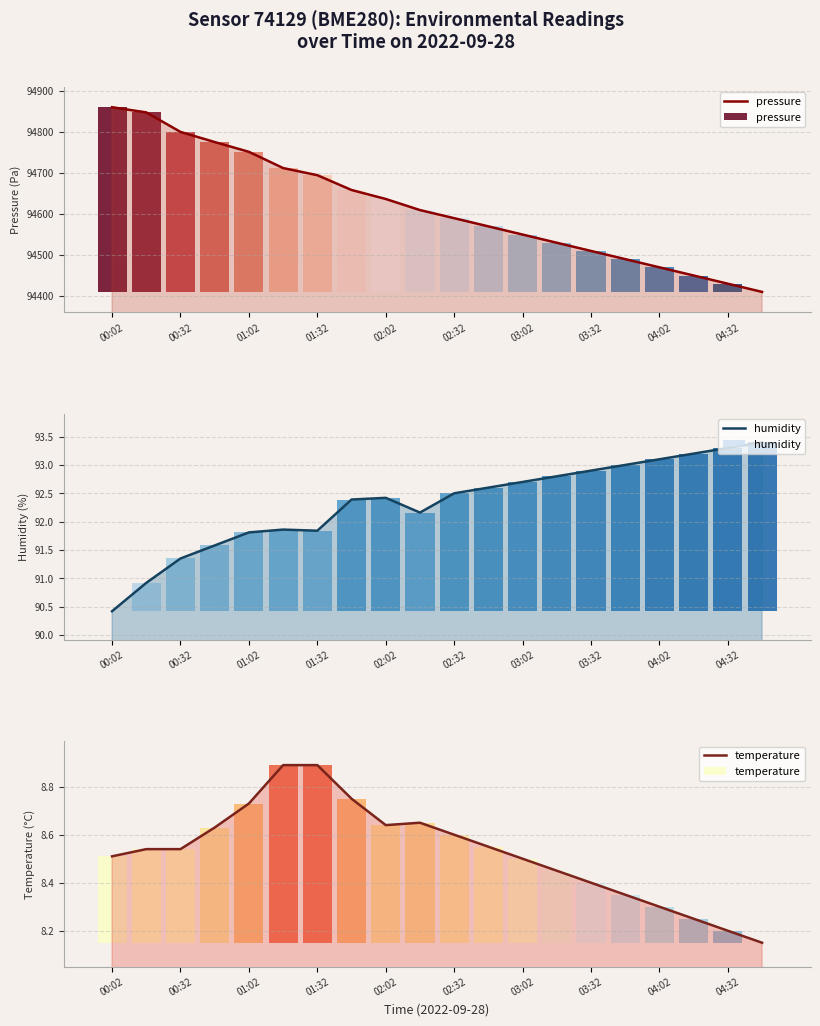

Rank the series at 04:02 from lowest to highest value.

temperature, humidity, pressure